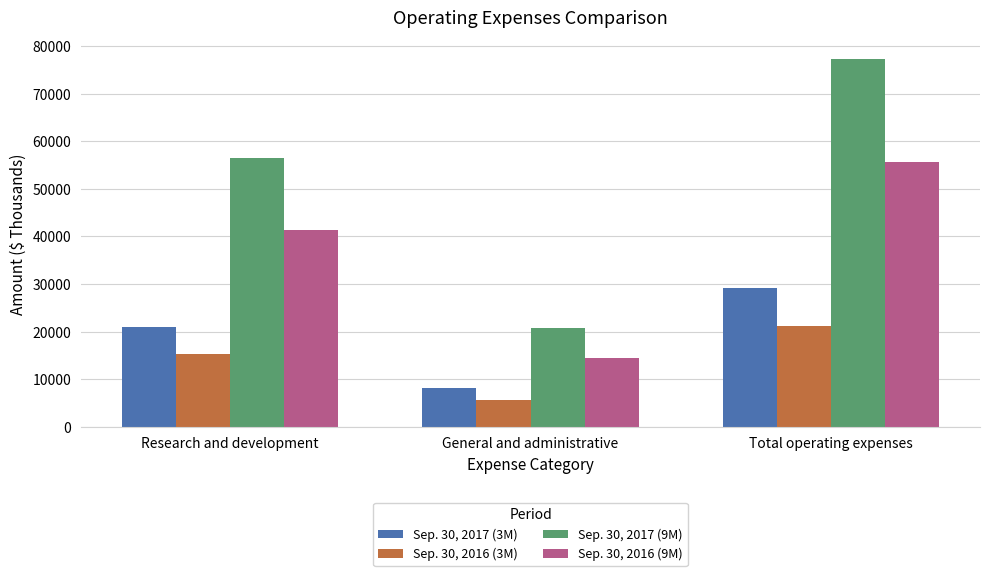

What is the difference between the Sep. 30, 2017 (3M) values at Research and development and Total operating expenses?

8228